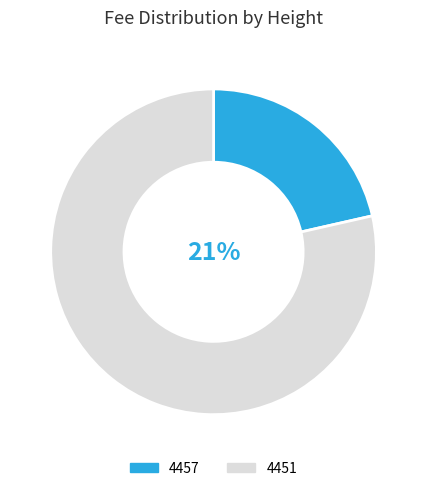

Do 4451 and 4457 together represent more than half of the pie?

Yes